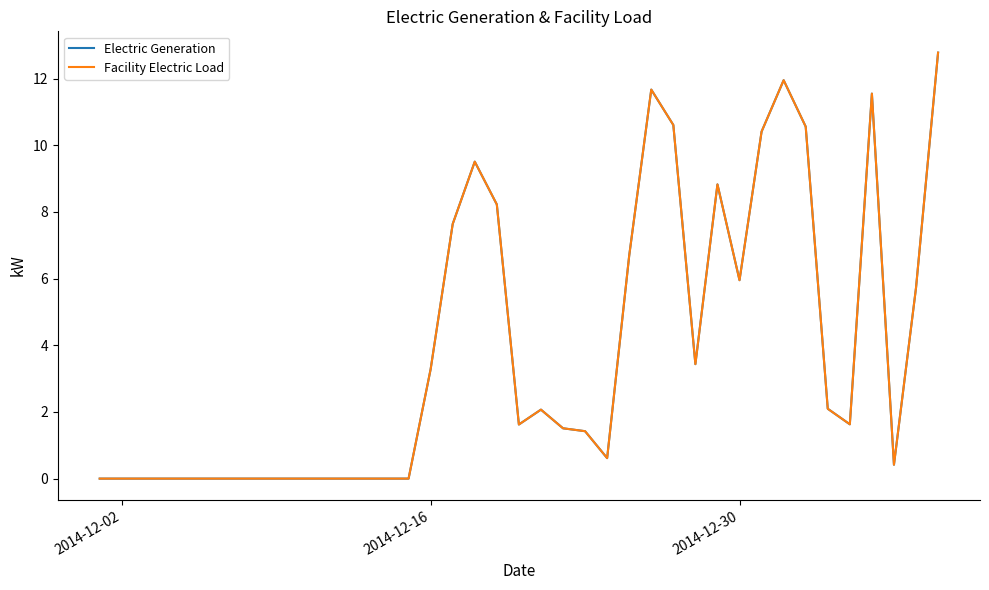

True or false: Electric Generation has more than 2 points higher than both neighbors.

True